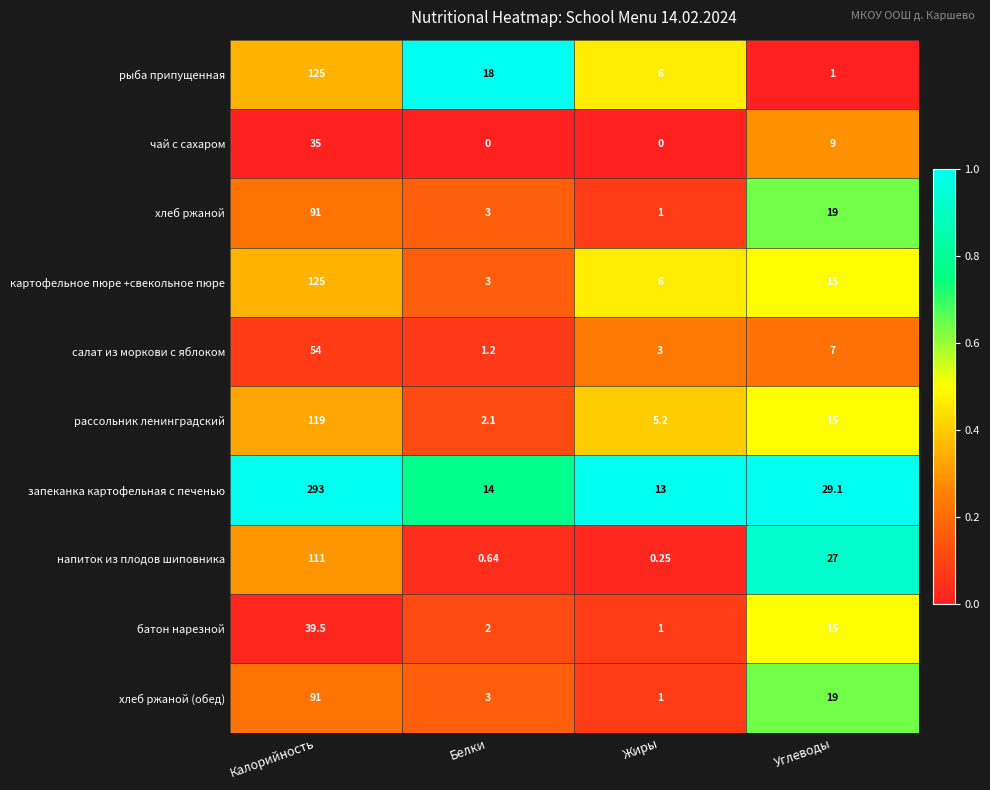

Which series changed the most between Калорийность and Жиры?

запеканка картофельная с печенью